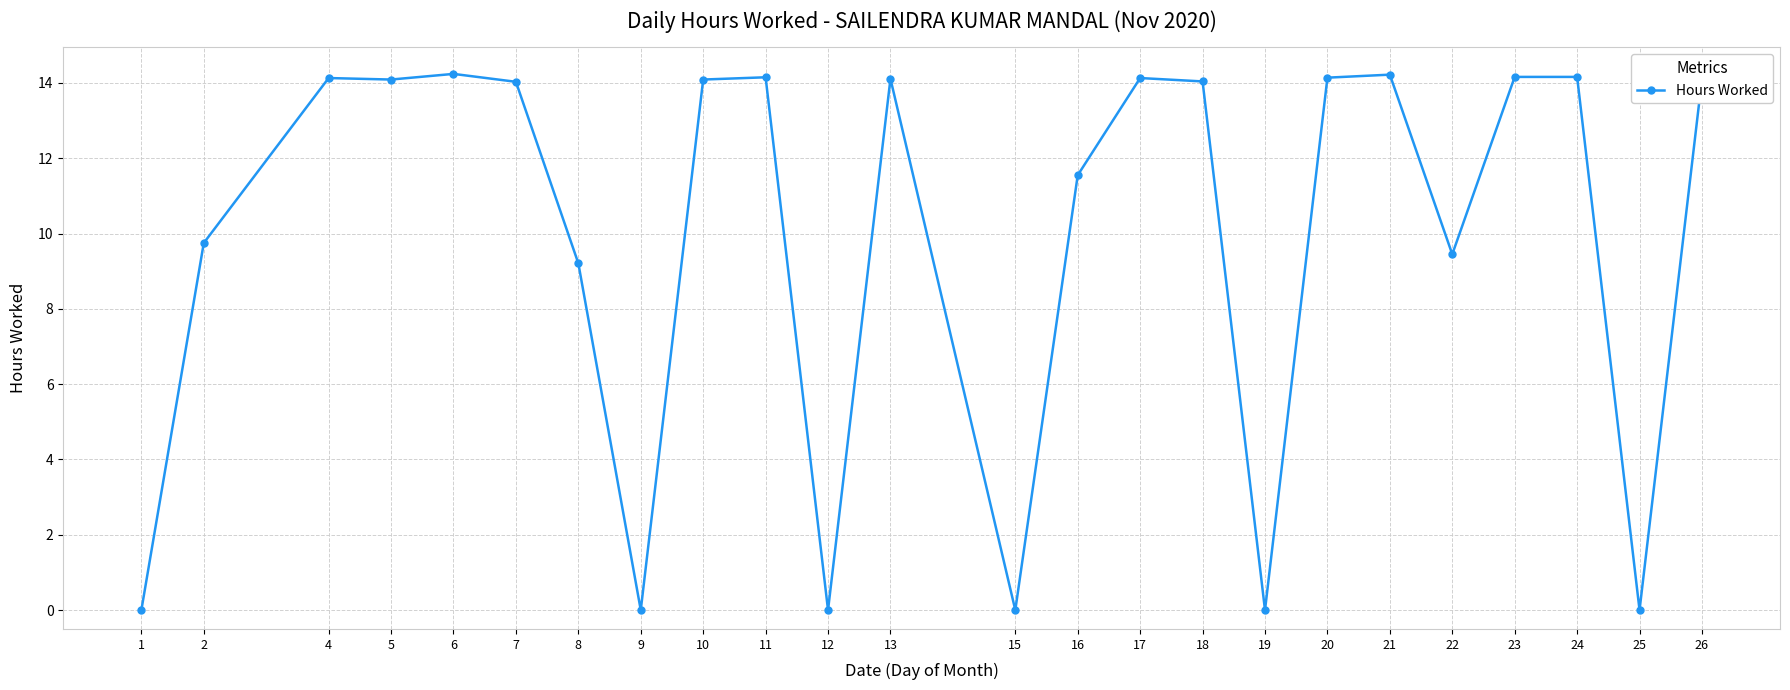

The chart shows a value of 19.3 at 11. True or false?

False